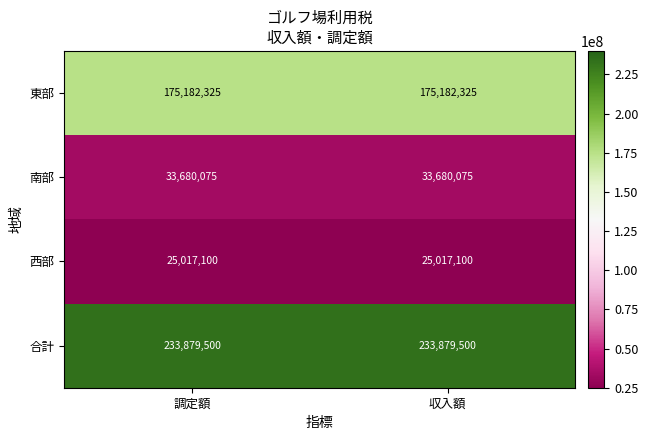

Read the 東部 value at 収入額.

175182325